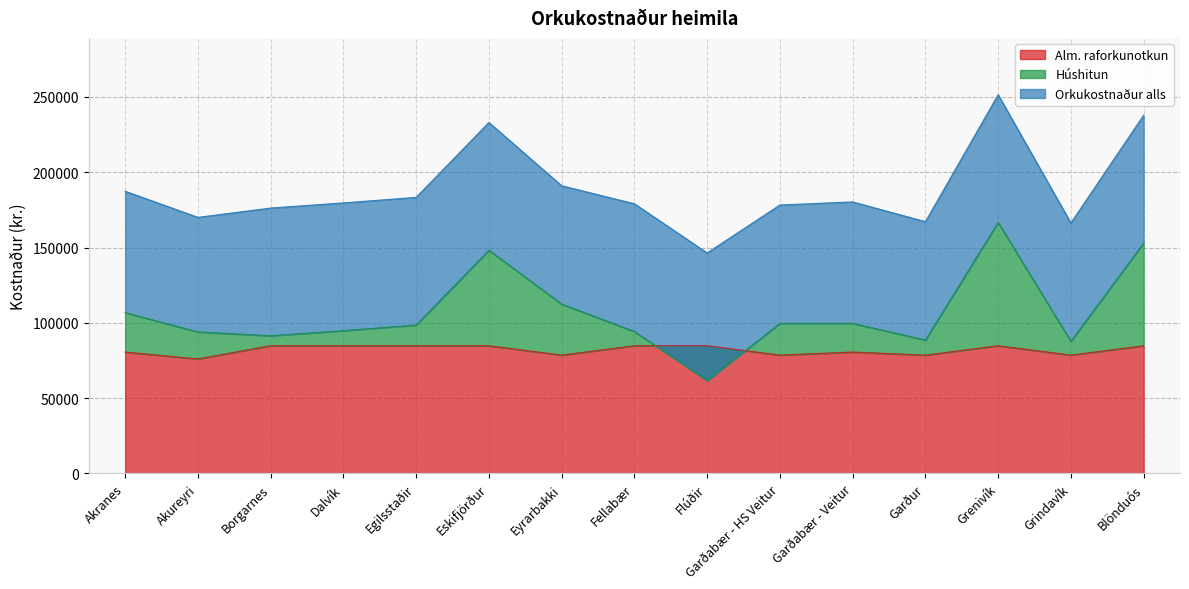

At which label is Húshitun closest to 114168?

Eyrarbakki